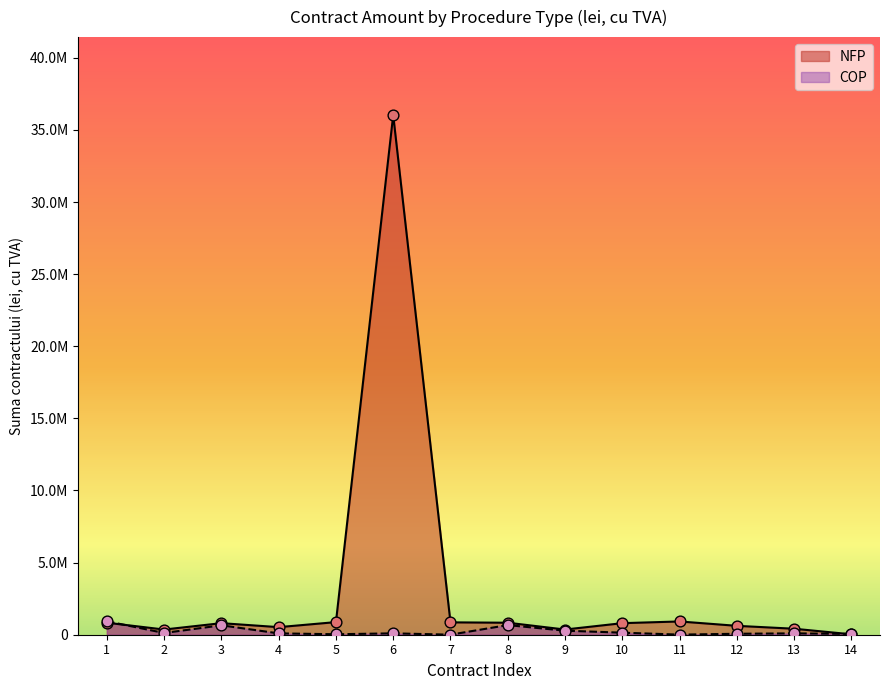

Is the value of COP at 1 greater than the value of NFP at 4?

Yes